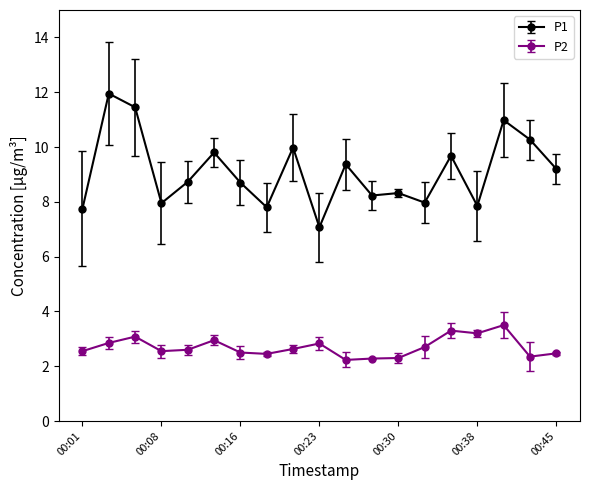

True or false: P1 and P2 cross at least once.

False